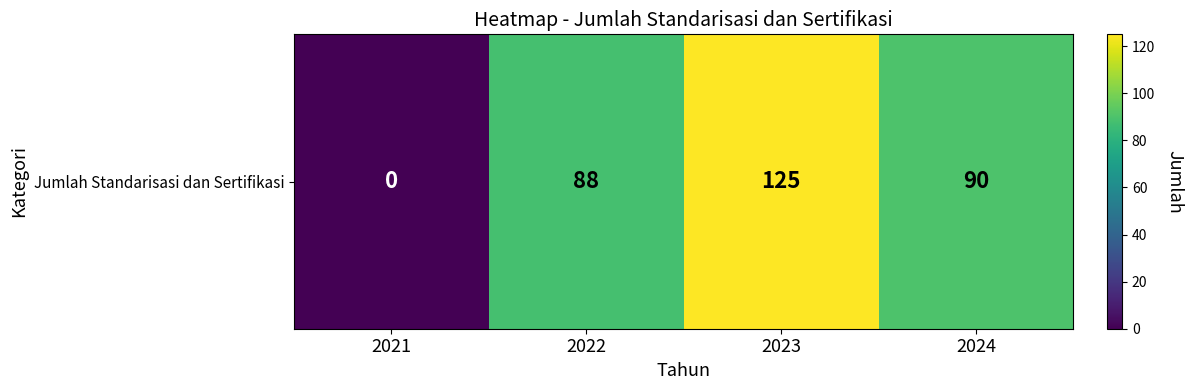

Rank the categories by value from highest to lowest.

2023, 2024, 2022, 2021